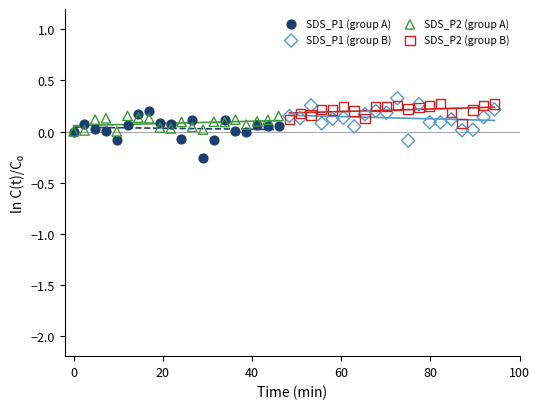

Which series reaches the minimum Y coordinate?

SDS_P1 (group A)